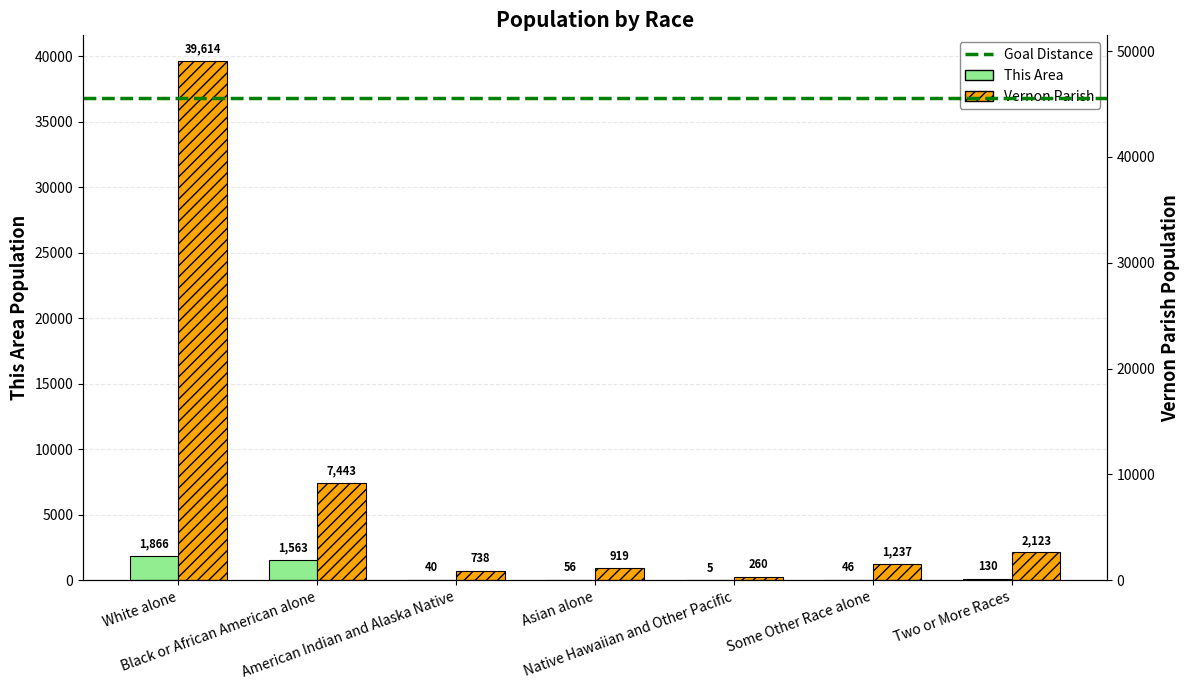

The Vernon Parish series shows 1201 at American Indian and Alaska Native. True or false?

False